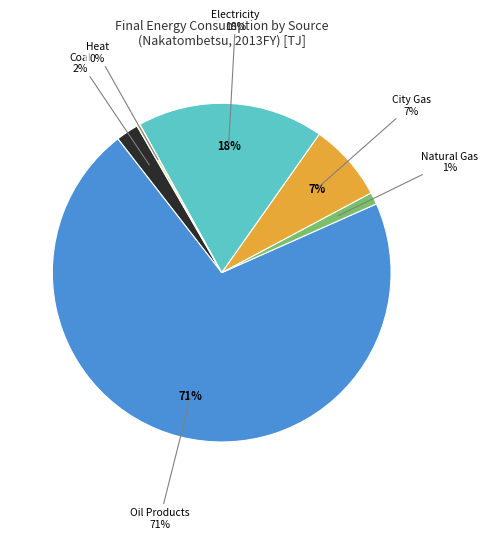

Does any single category account for the majority?

Yes